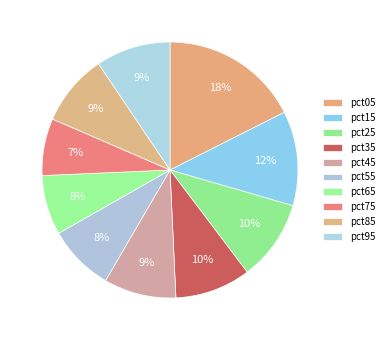

How many segments does this pie chart have?

10